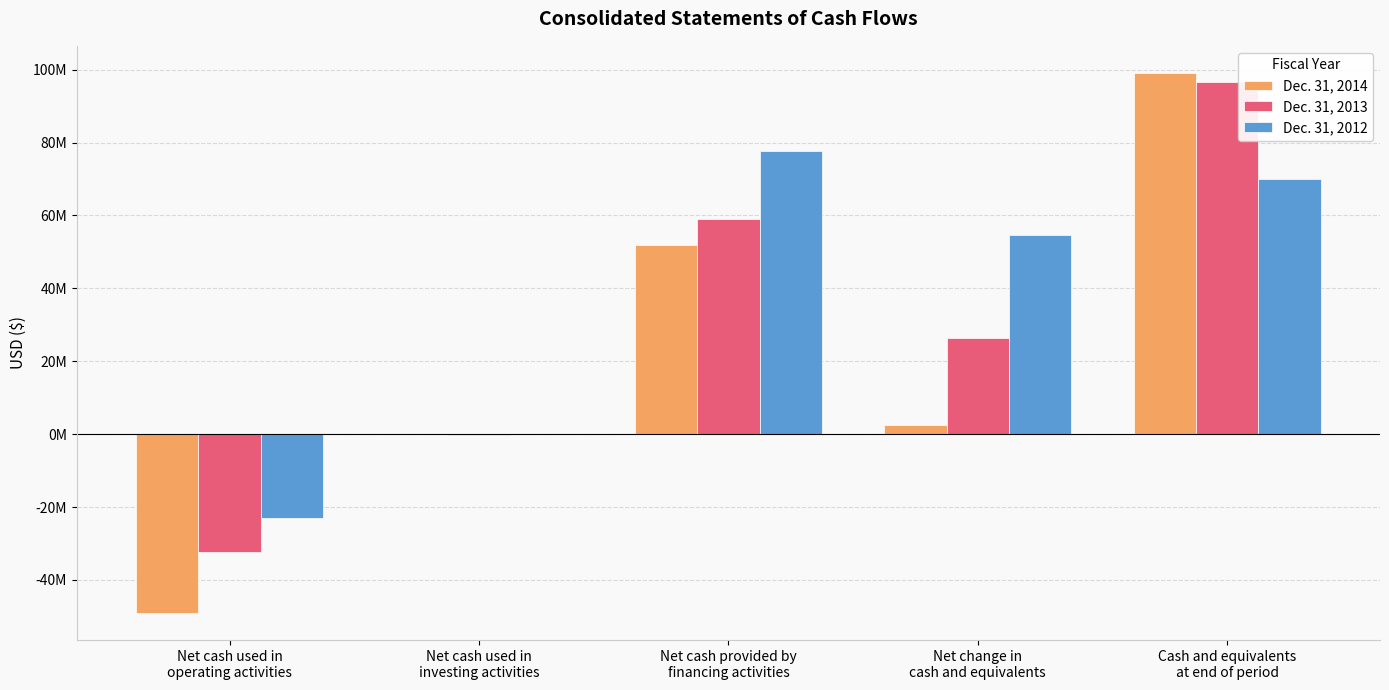

Reading right to left, list all the values displayed in this chart.

Dec. 31, 2014: 99113378	2610460	51754042	-51698	-49091884
Dec. 31, 2013: 96502918	26394164	58969157	-134125	-32440868
Dec. 31, 2012: 70108754	54506490	77621554	-8437	-23106627